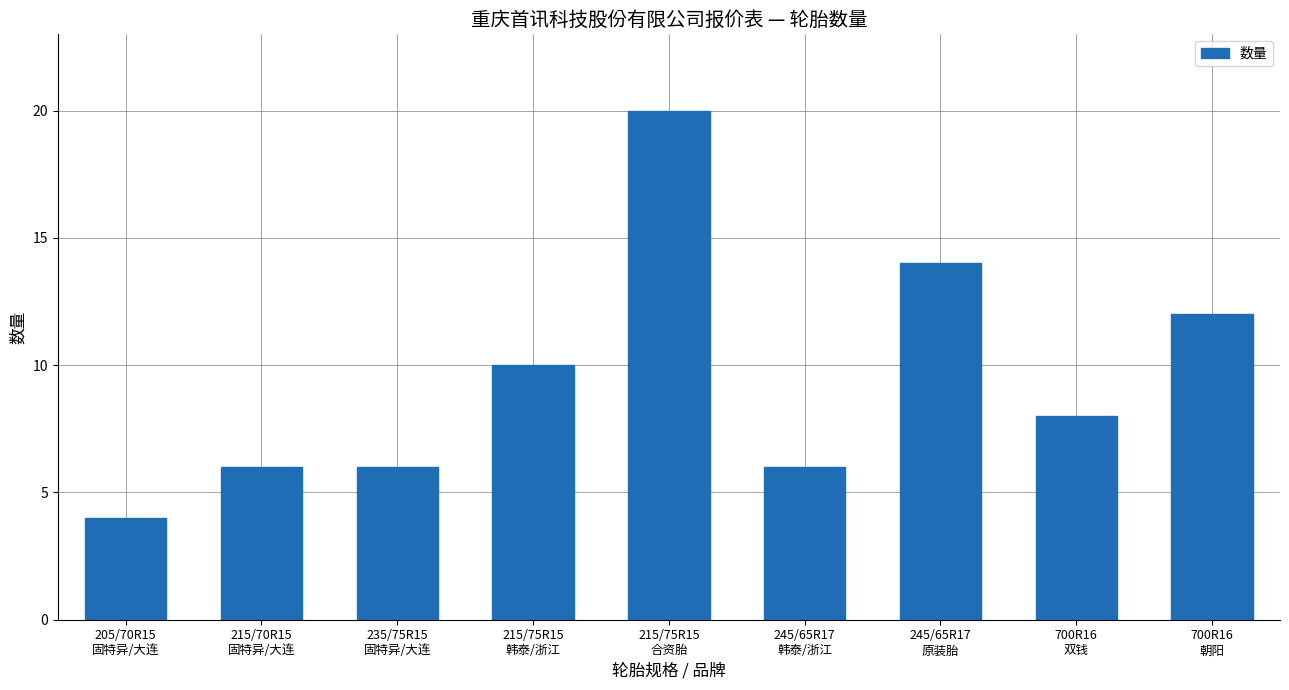

What is the greatest value displayed?

20